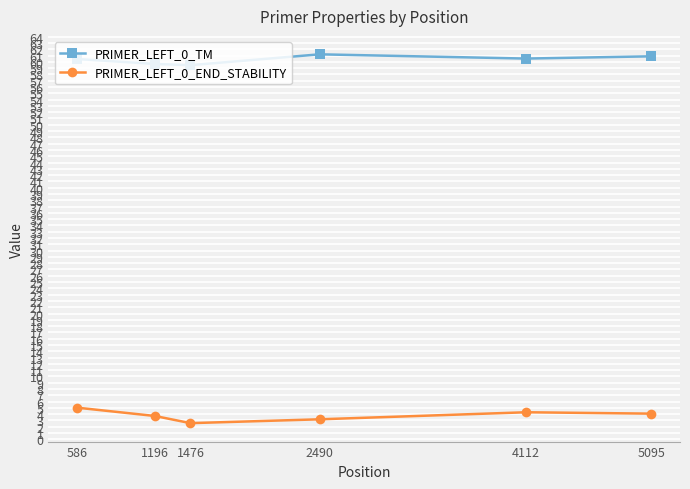

Where is the first local minimum for PRIMER_LEFT_0_END_STABILITY?

1476